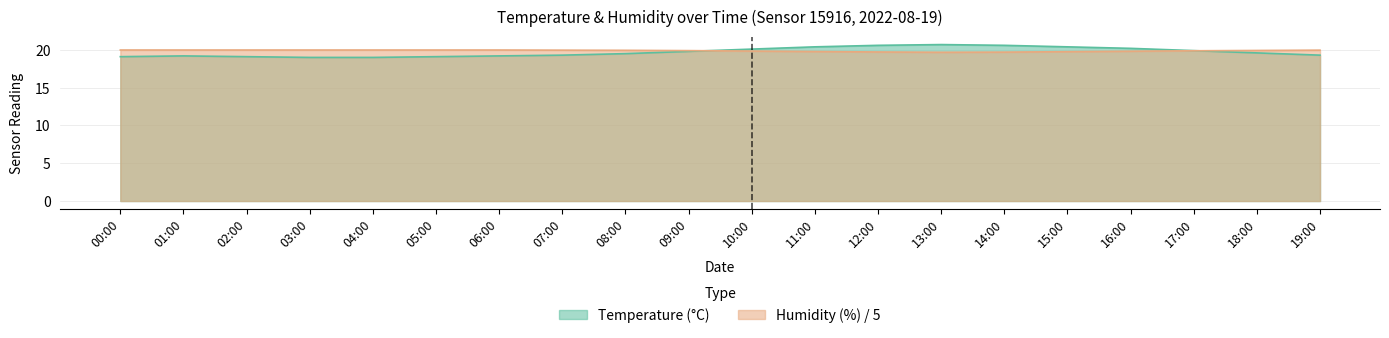

Between 01:00 and 04:00, which series saw the biggest shift?

temperature